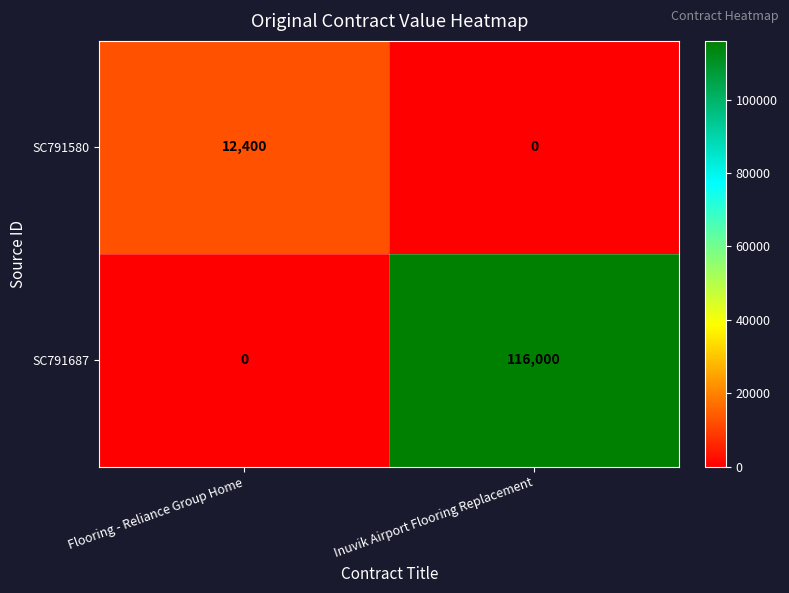

Which series changed the most between Flooring - Reliance Group Home and Inuvik Airport Flooring Replacement?

SC791687